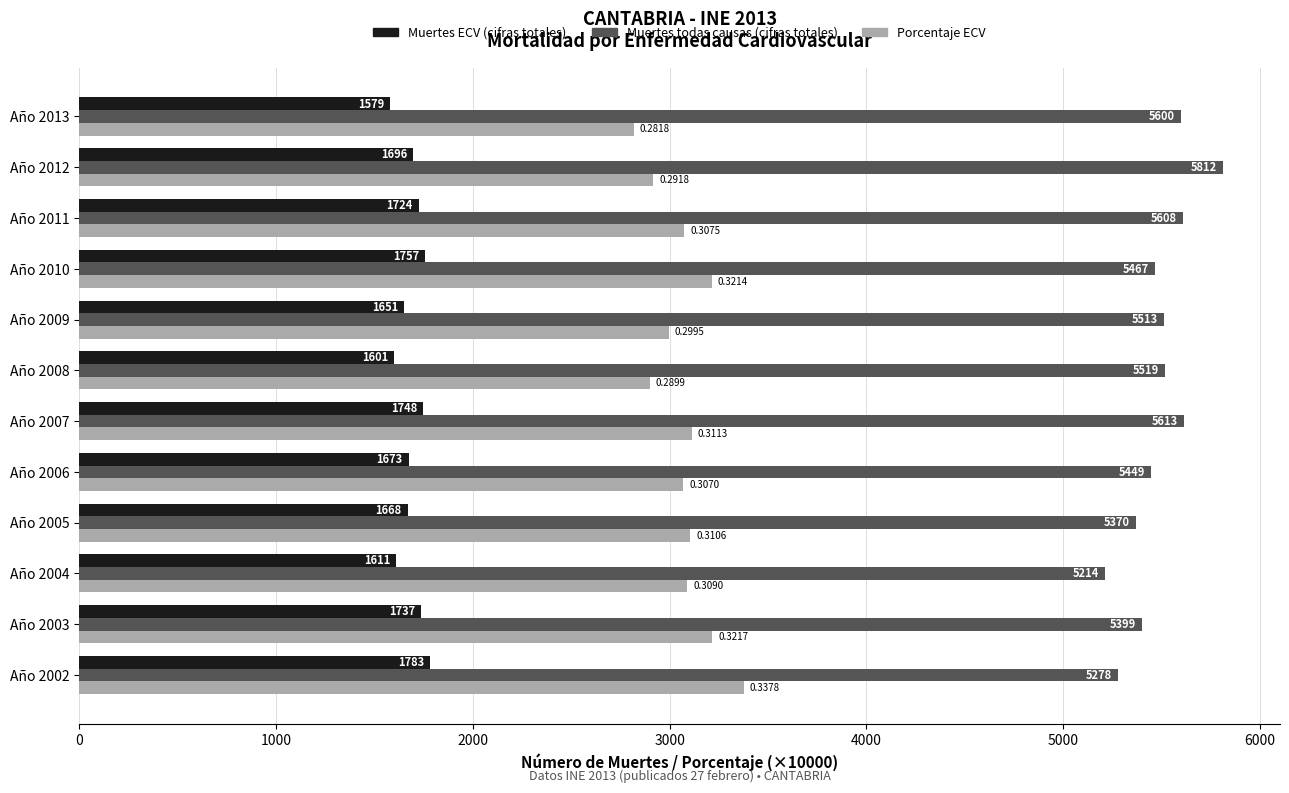

At which category is the sum across all series the highest?

Año 2007